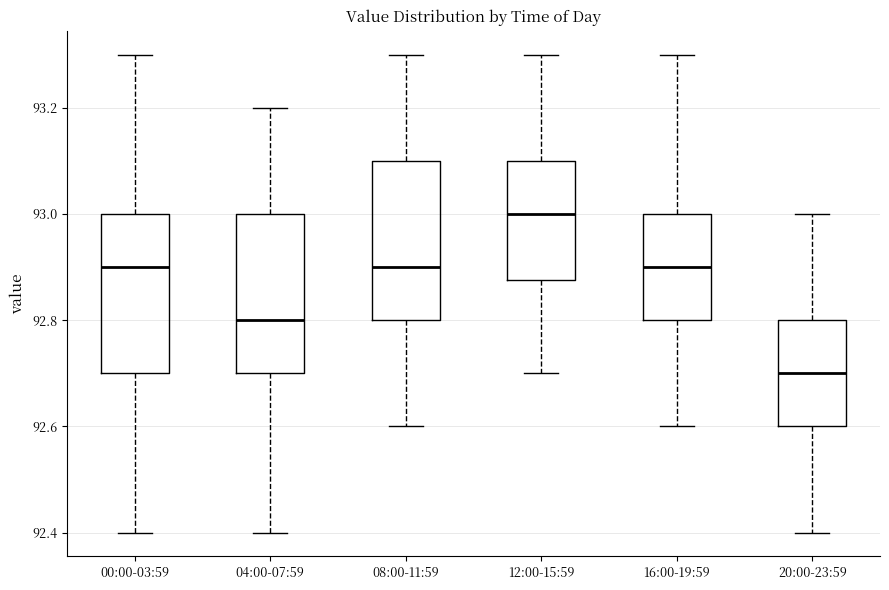

Which box has the highest median line?

12:00-15:59